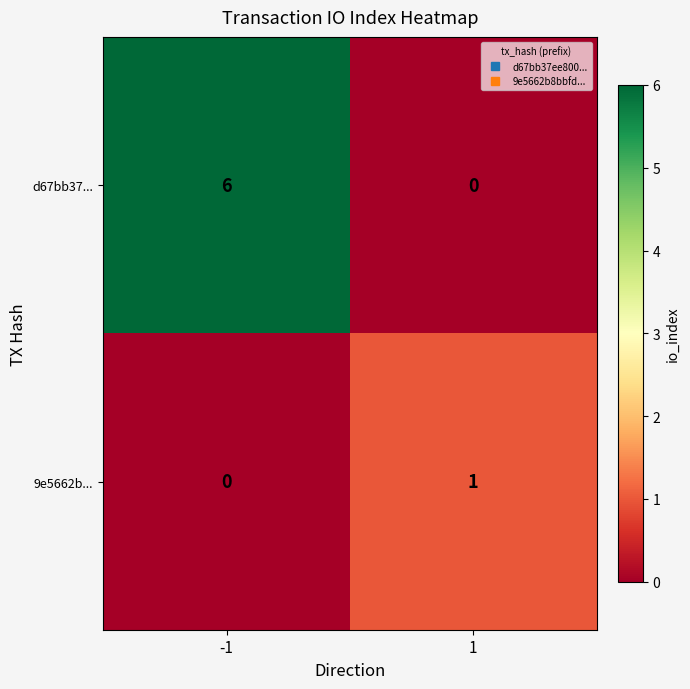

What is the average value of the d67bb37... series?

3